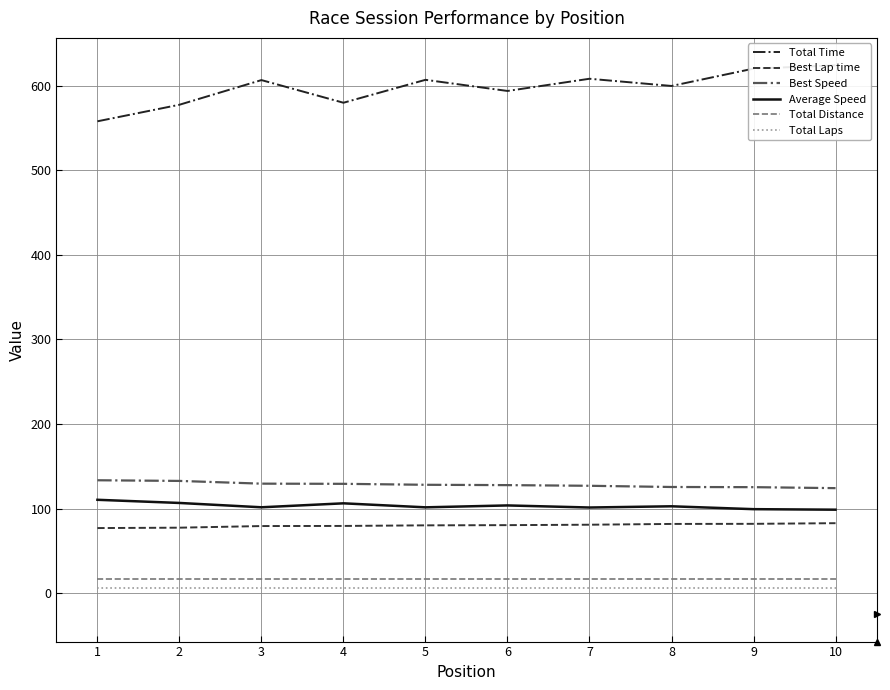

The Average Speed series shows 110.3 at 1. True or false?

True